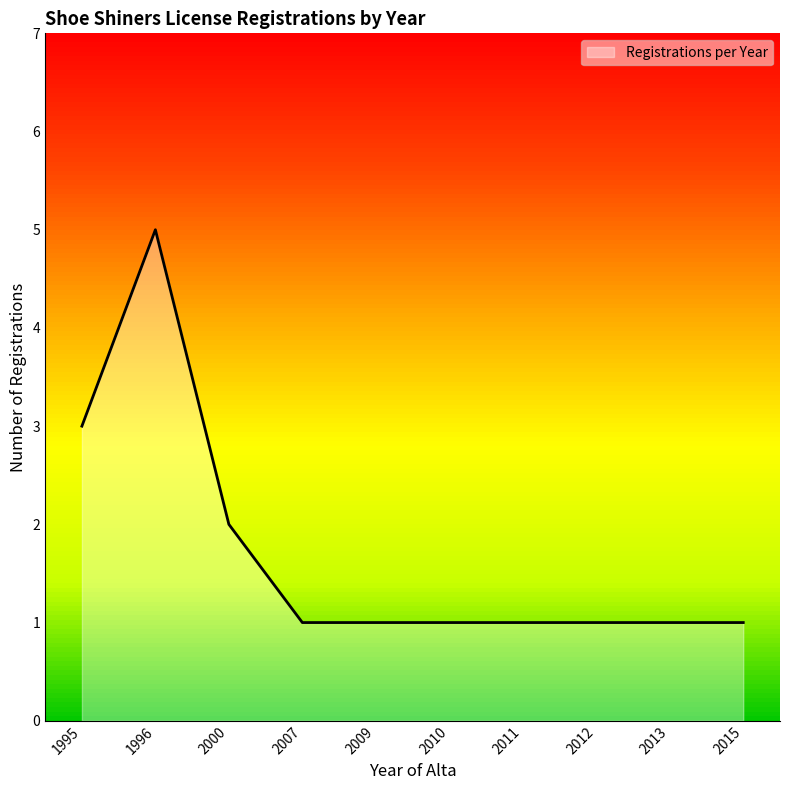

The chart shows a value of 1 at 2013. True or false?

True